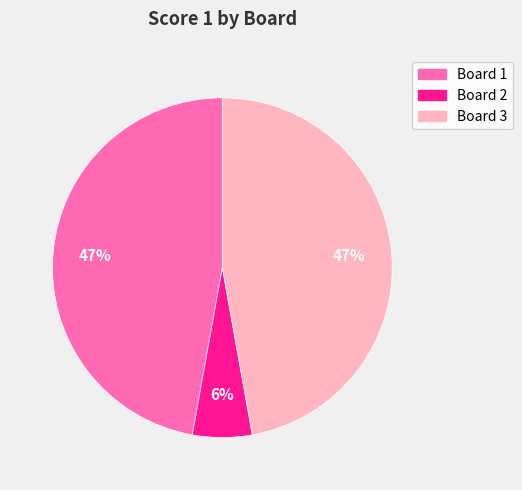

What percentage is the Board 1 slice, to the nearest percent?

47%